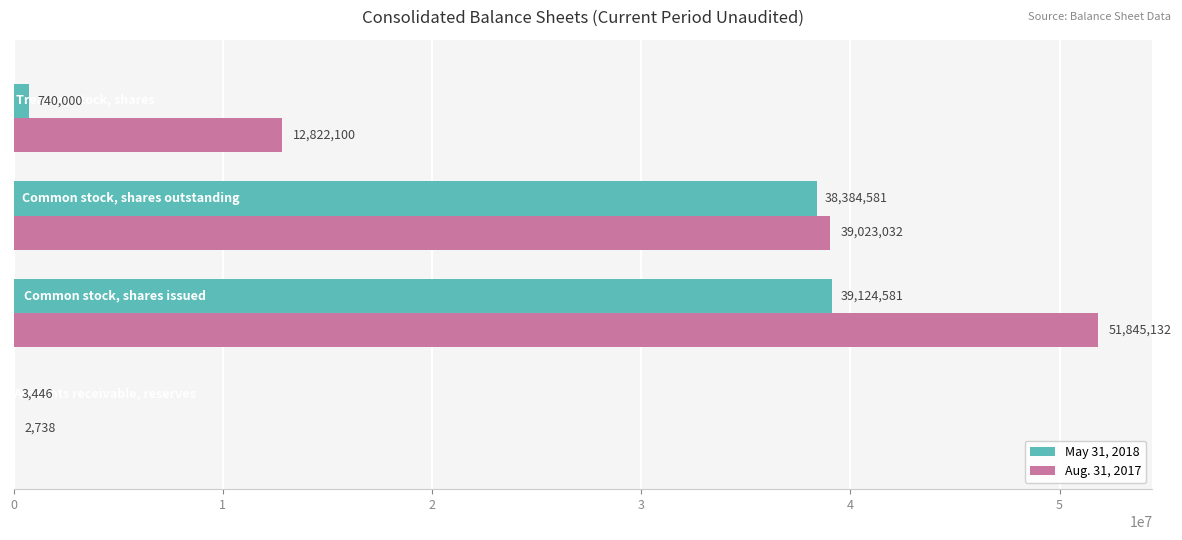

What is the highest value of the Aug. 31, 2017 series?

51845132